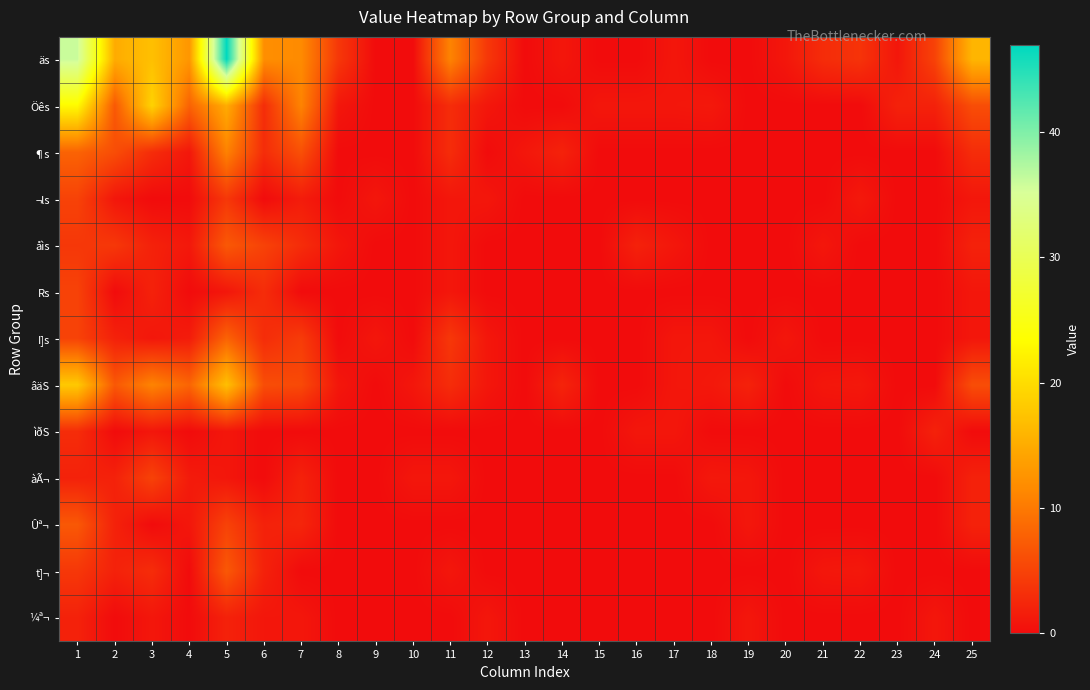

Rank the series at 8 from highest to lowest value.

äs, Öês, åìs, âäS, ¶s, ¬ls, Rs, I]s, ìðS, àÃ¬, Ûª¬, t]¬, ¼ª¬